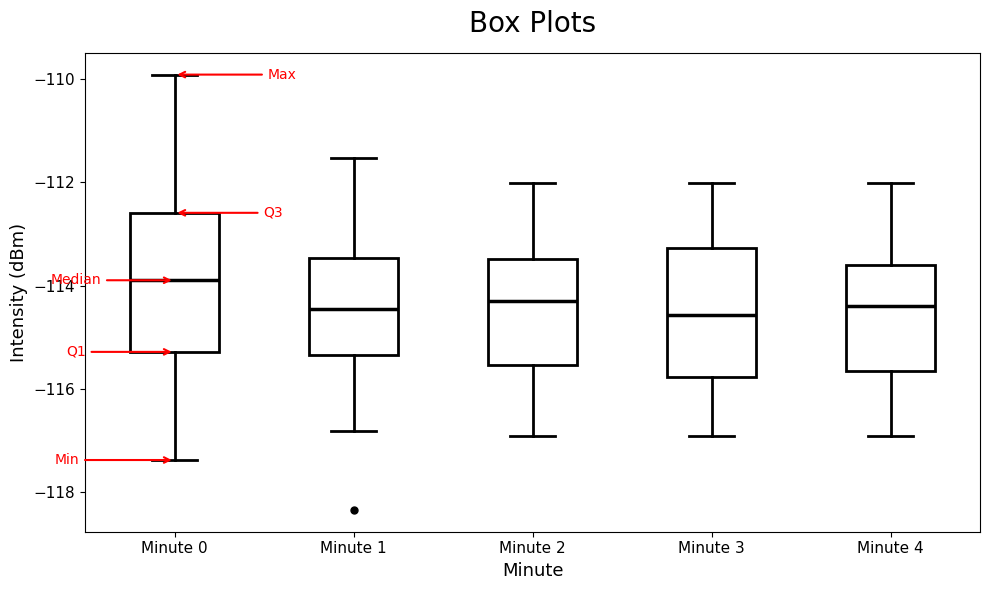

Reading left to right, transcribe this box plot: for each box, give where its median line is, the range the box spans, and where its two whiskers end, as read against the y-axis. The values are not printed on the chart, so give them approximately, as read against the axis.

Minute 0: median -113.8, box -115.2 to -112.6, whiskers -117.4 to -110.0
Minute 1: median -114.4, box -115.4 to -113.4, whiskers -116.8 to -111.6
Minute 2: median -114.2, box -115.6 to -113.4, whiskers -117.0 to -112.0
Minute 3: median -114.6, box -115.8 to -113.2, whiskers -117.0 to -112.0
Minute 4: median -114.4, box -115.6 to -113.6, whiskers -117.0 to -112.0